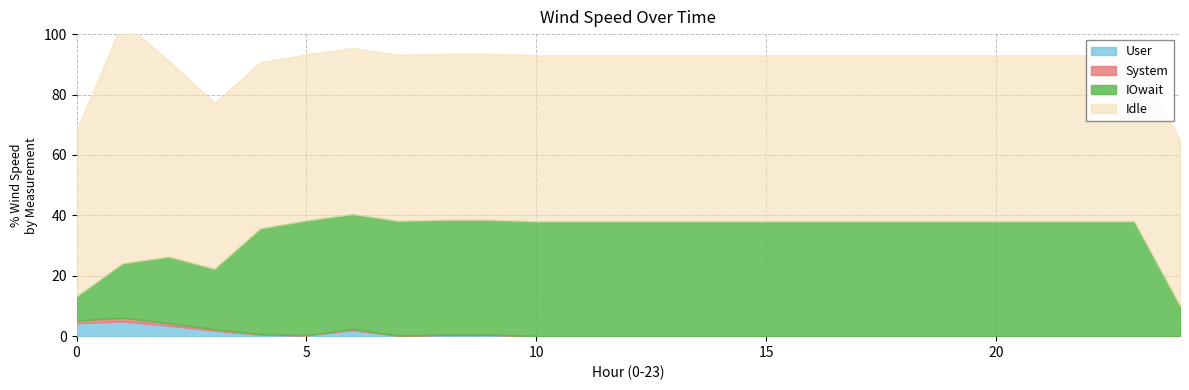

What is the sum of the System values at 21 and 8?

0.1